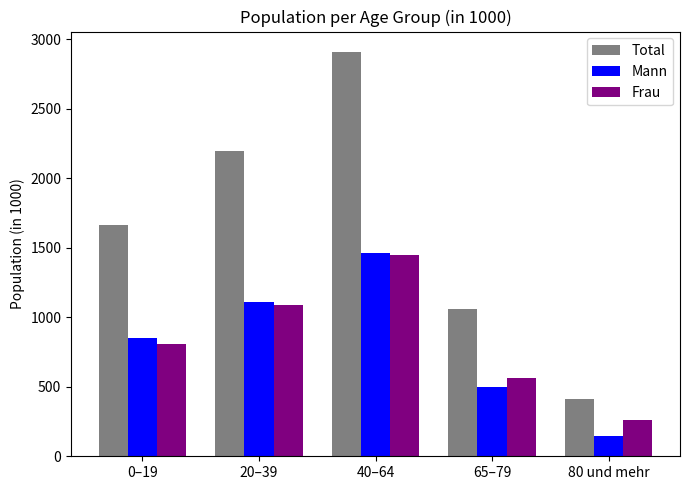

What is the value of the Frau bar at the 1st from the left?

809.5